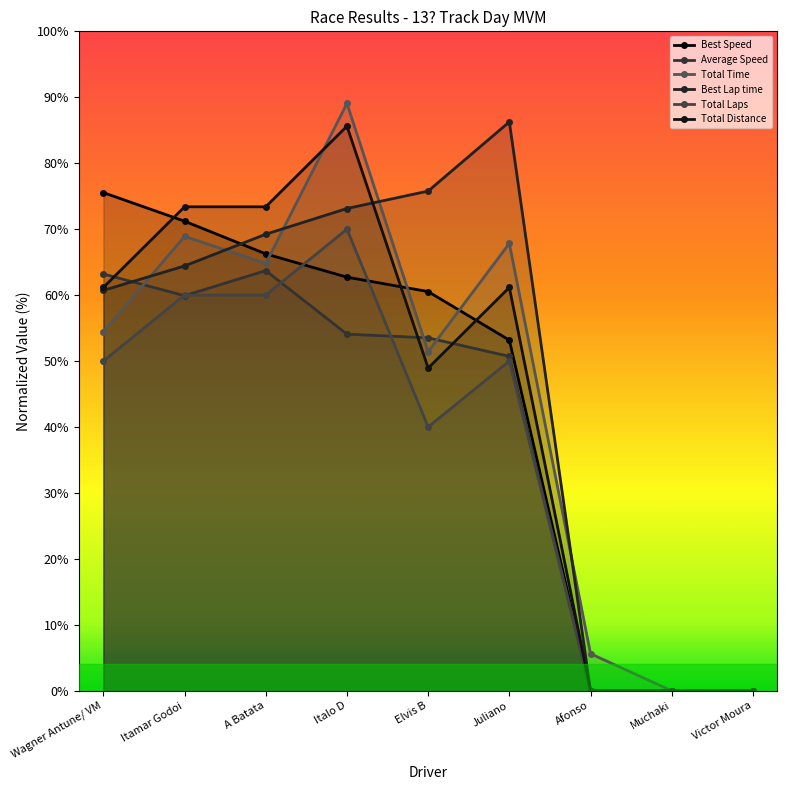

Which series has the widest spread of values?

Total Time